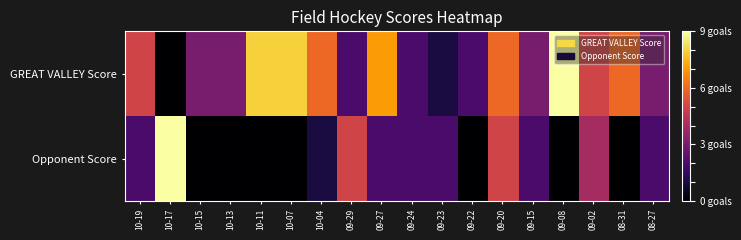

Between 09-23 and 09-08, which series saw the biggest shift?

GREAT VALLEY Score